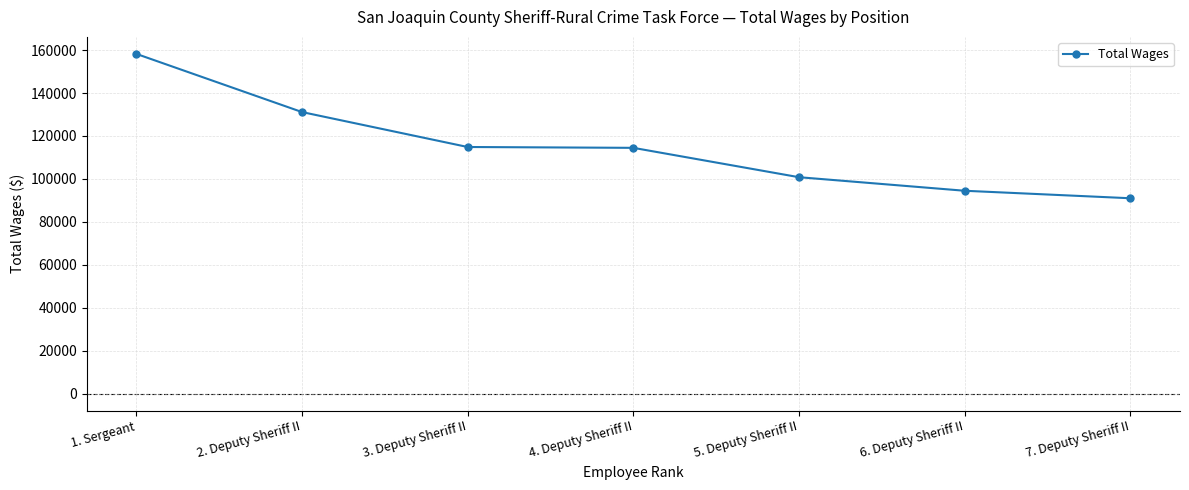

The value at 4. Deputy Sheriff II is 198627. True or false?

False